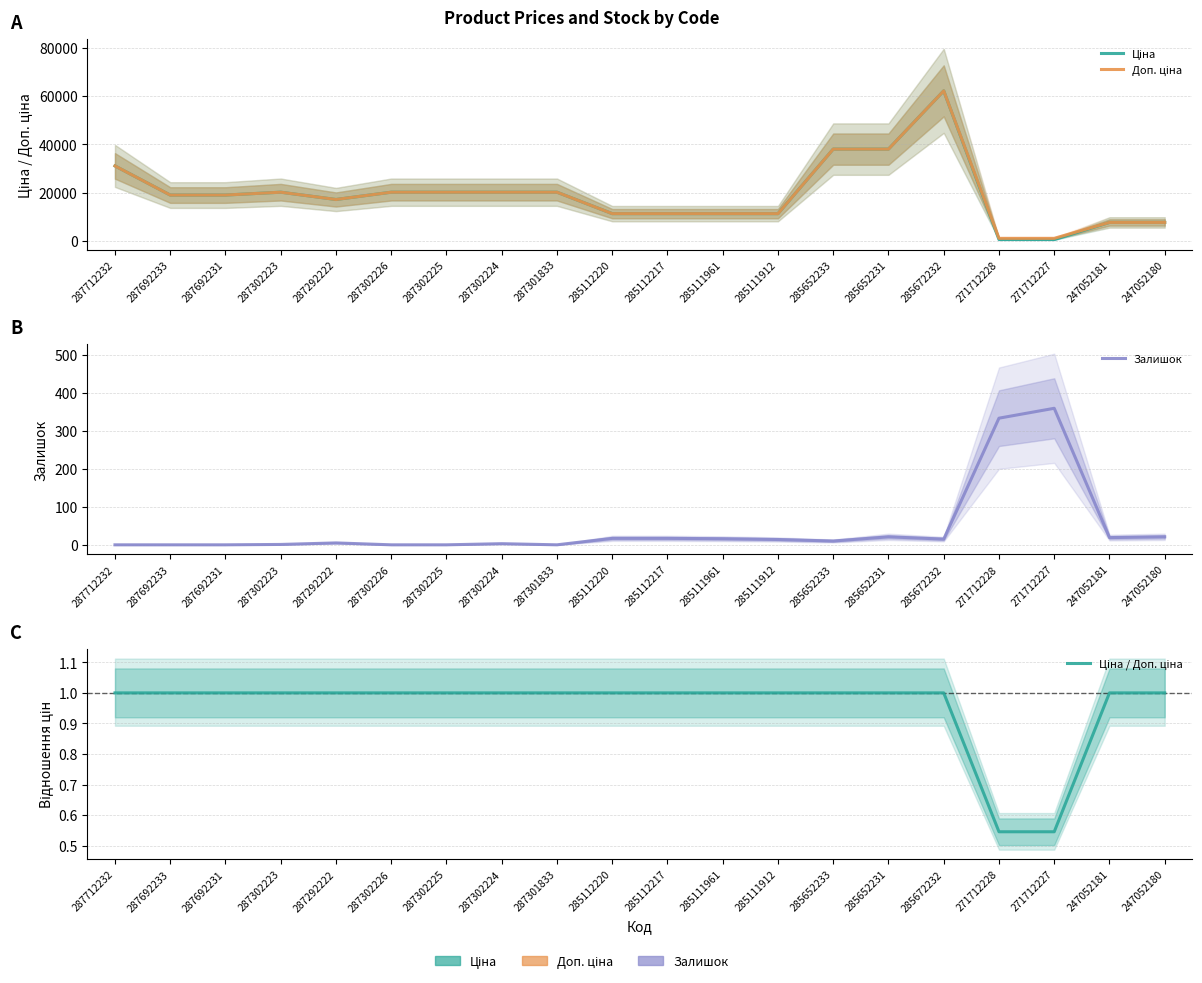

Which series changed the most between 285112220 and 285111912?

Залишок